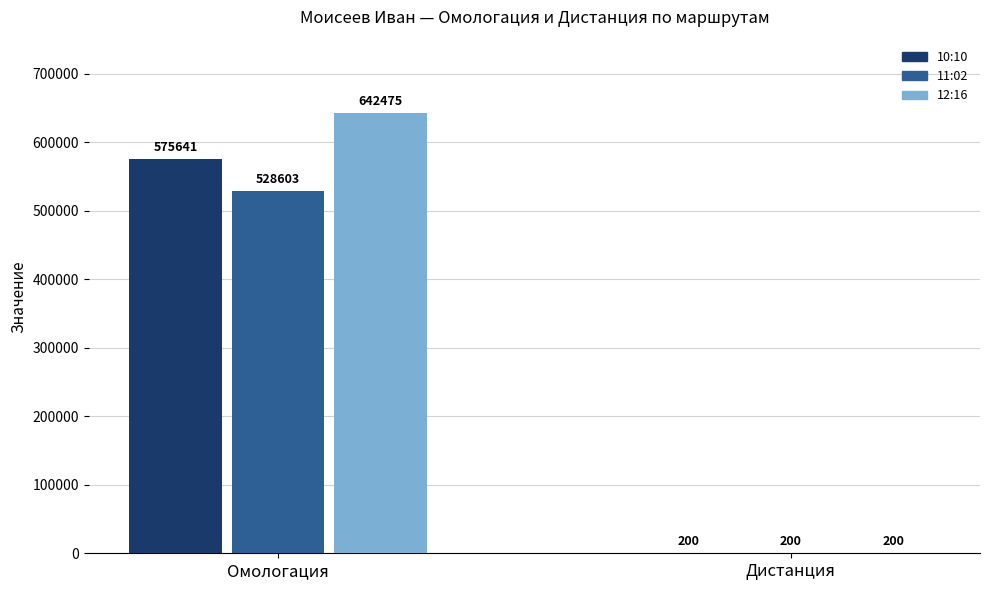

Is it true that 11:02 equals 200 at 20.08.2016 (Иртыш)?

True